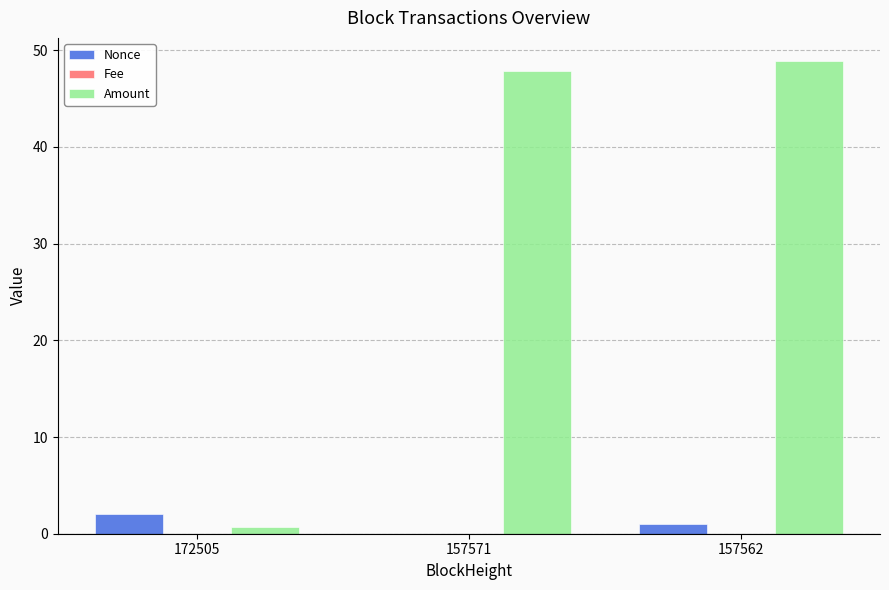

The Amount series shows 16.8 at 157562. True or false?

False